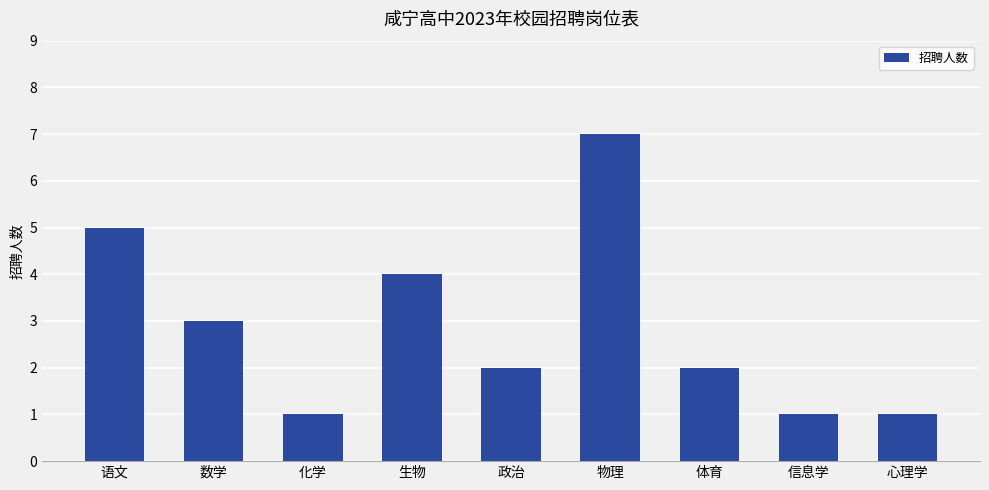

What is the minimum value shown in the chart?

1